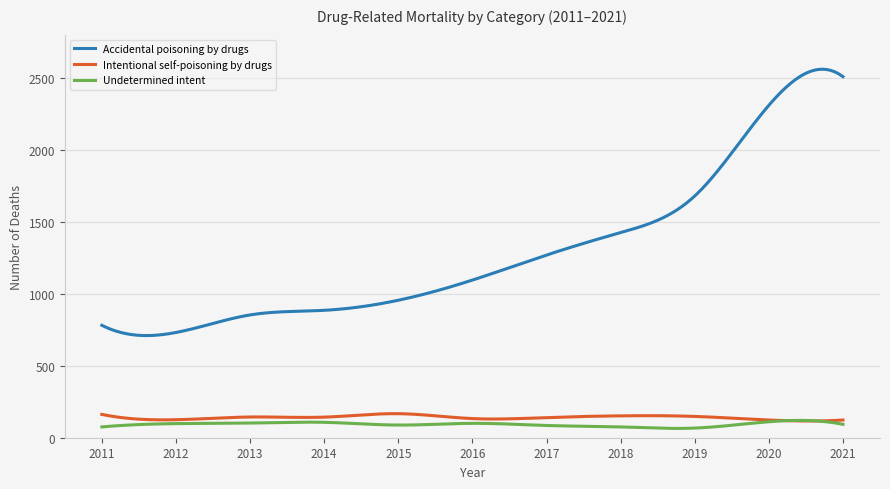

Which series has the largest range (max minus min)?

Accidental poisoning by drugs